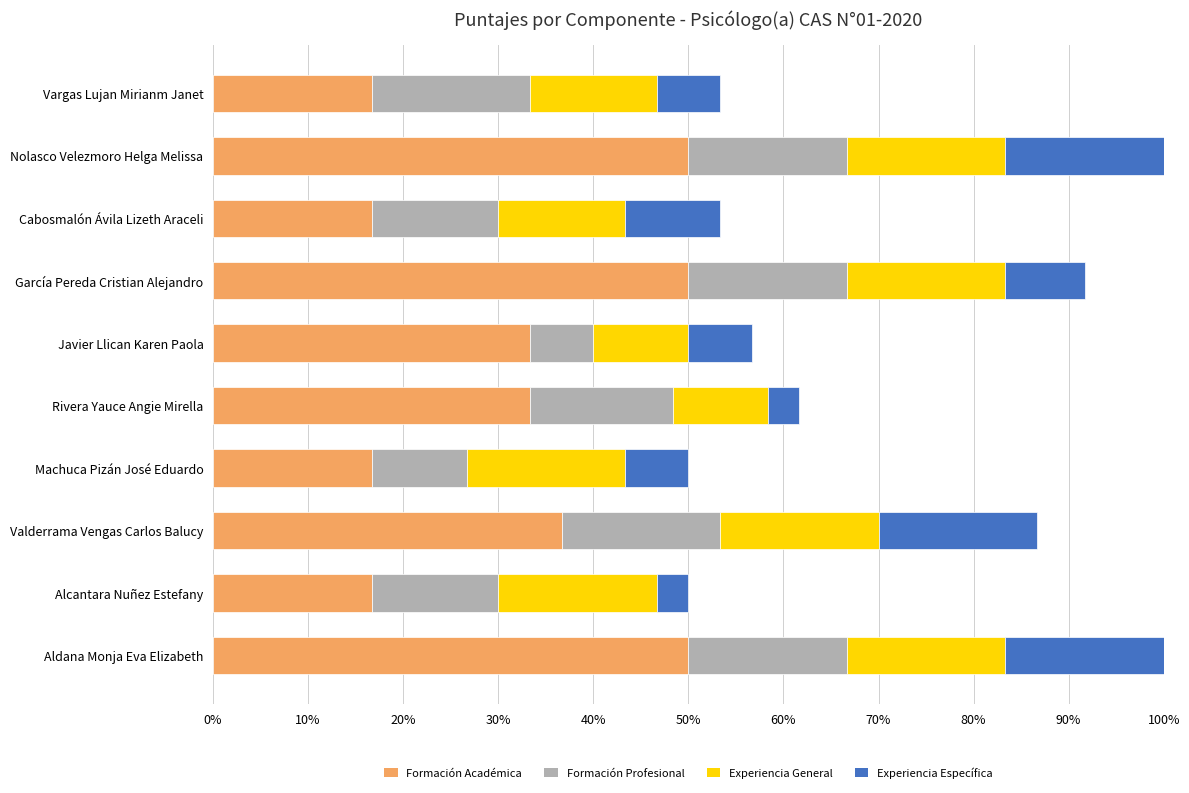

Read the Formación Académica value at Alcantara Nuñez Estefany.

16.7